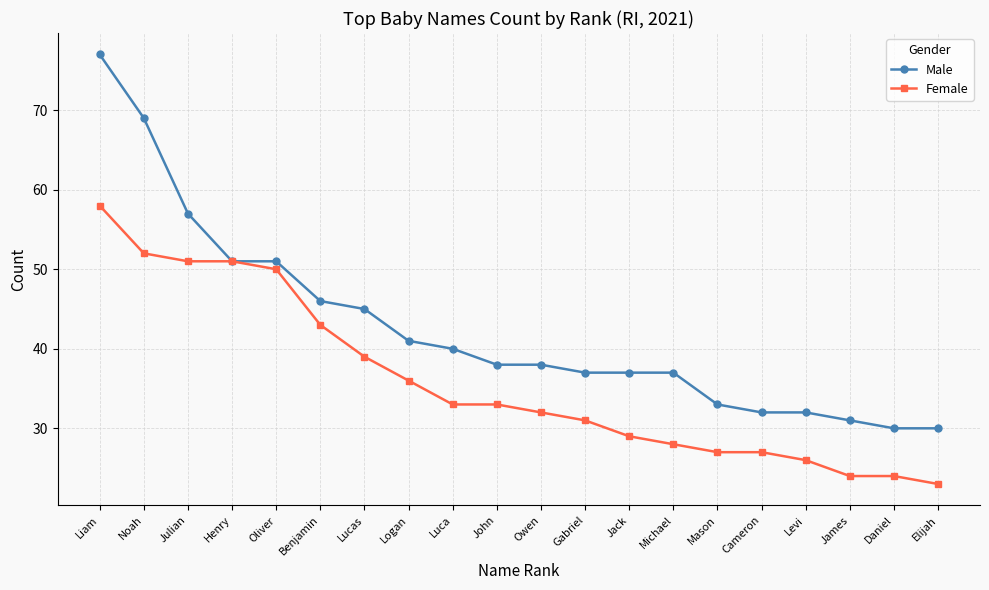

Count the number of data series in this chart.

2